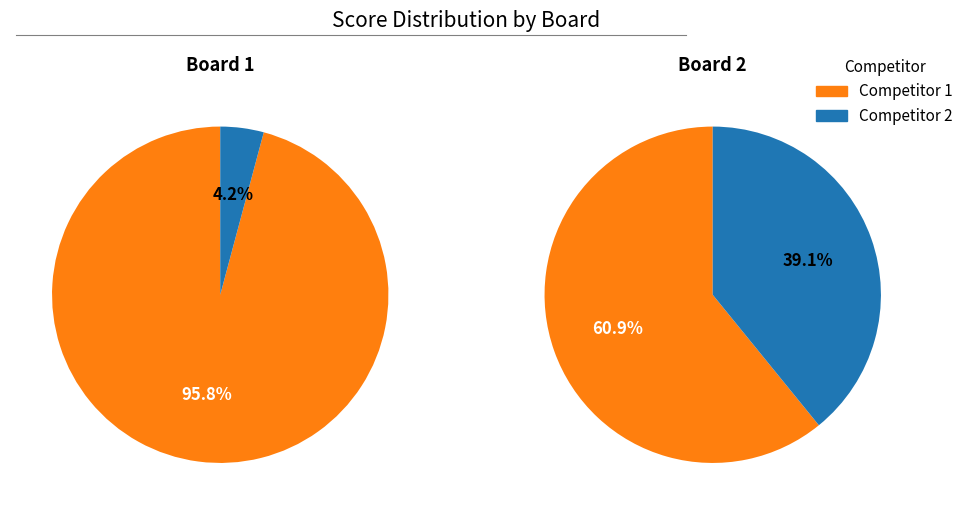

Combined, do 1 and 2 account for over 50%?

Yes